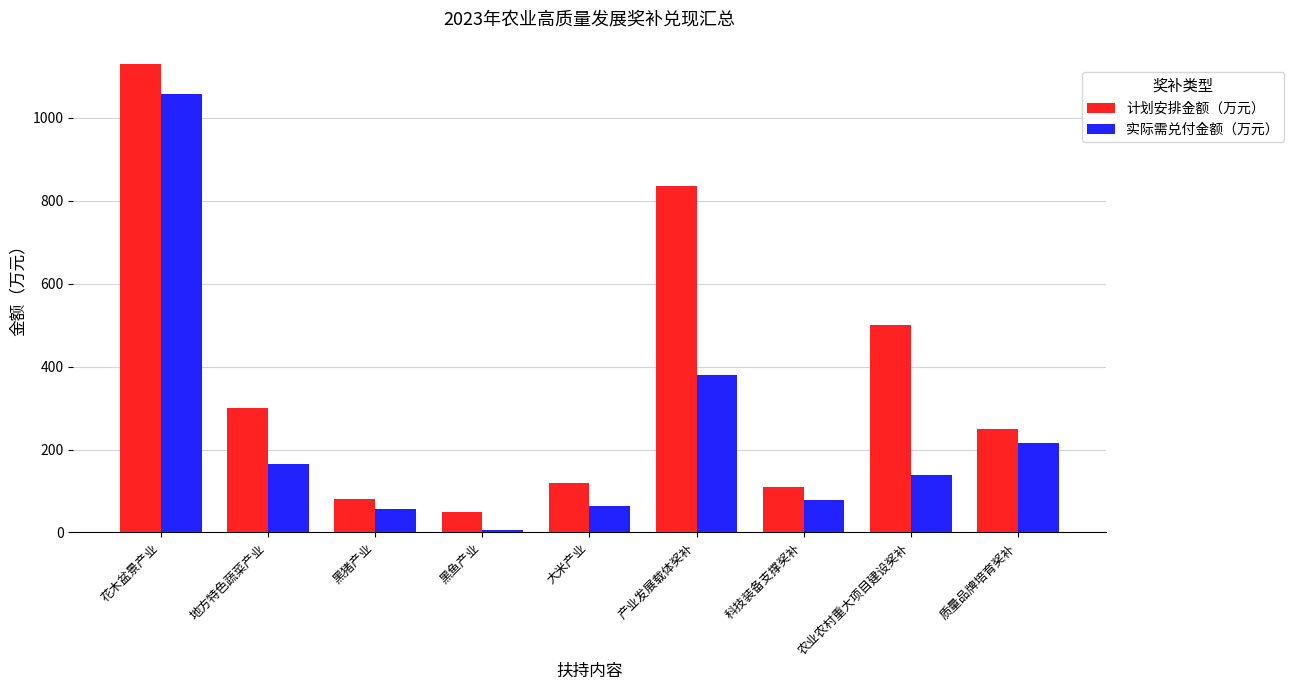

The 实际需兑付金额（万元） series shows 217.0 at 质量品牌培育奖补. True or false?

True